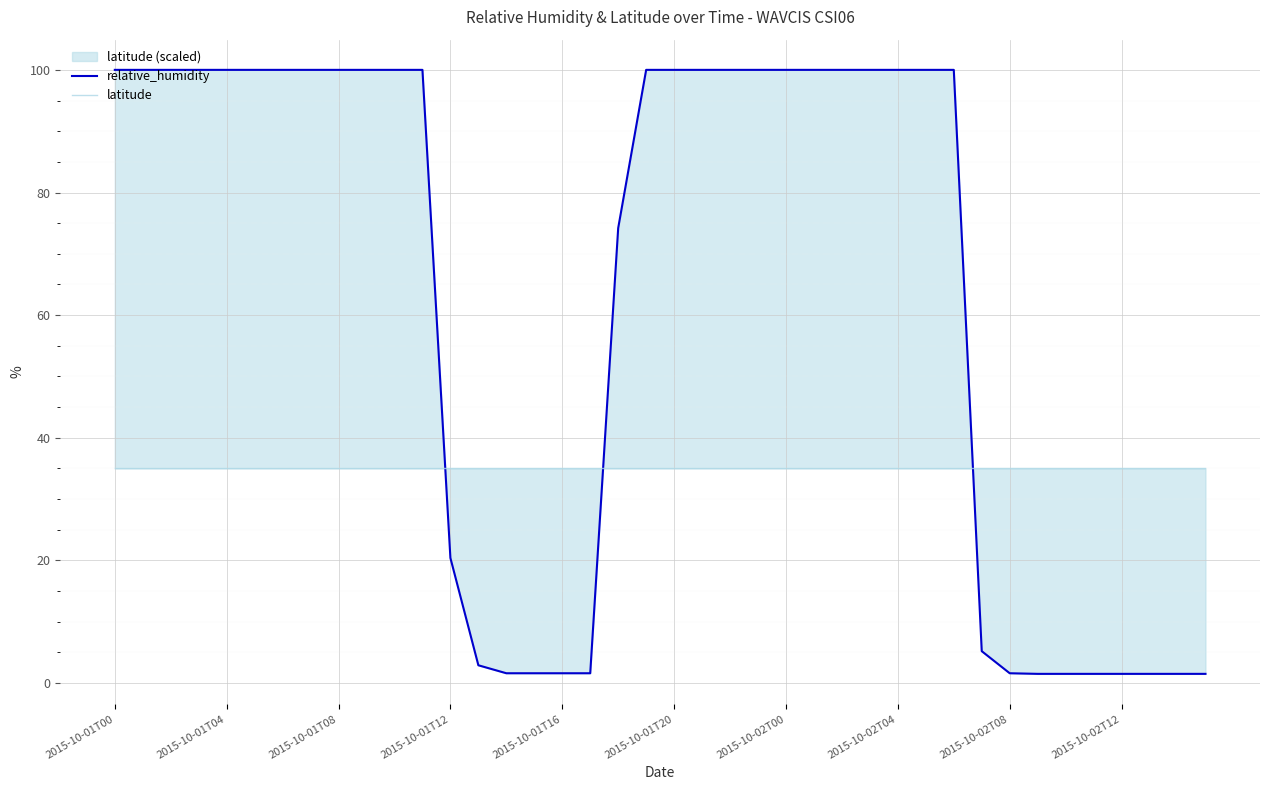

At which label is latitude closest to 35?

2015-10-01T00